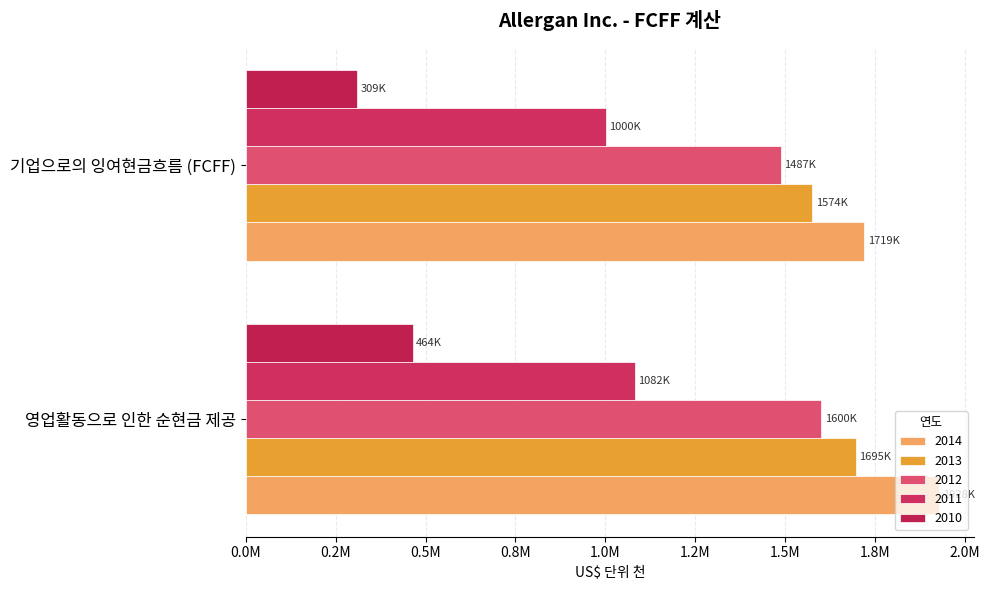

Reading left to right, list all the values displayed in this chart.

2014: 1927800	1718930
2013: 1695400	1574449
2012: 1599900	1487207
2011: 1081900	1000291
2010: 463900	308707